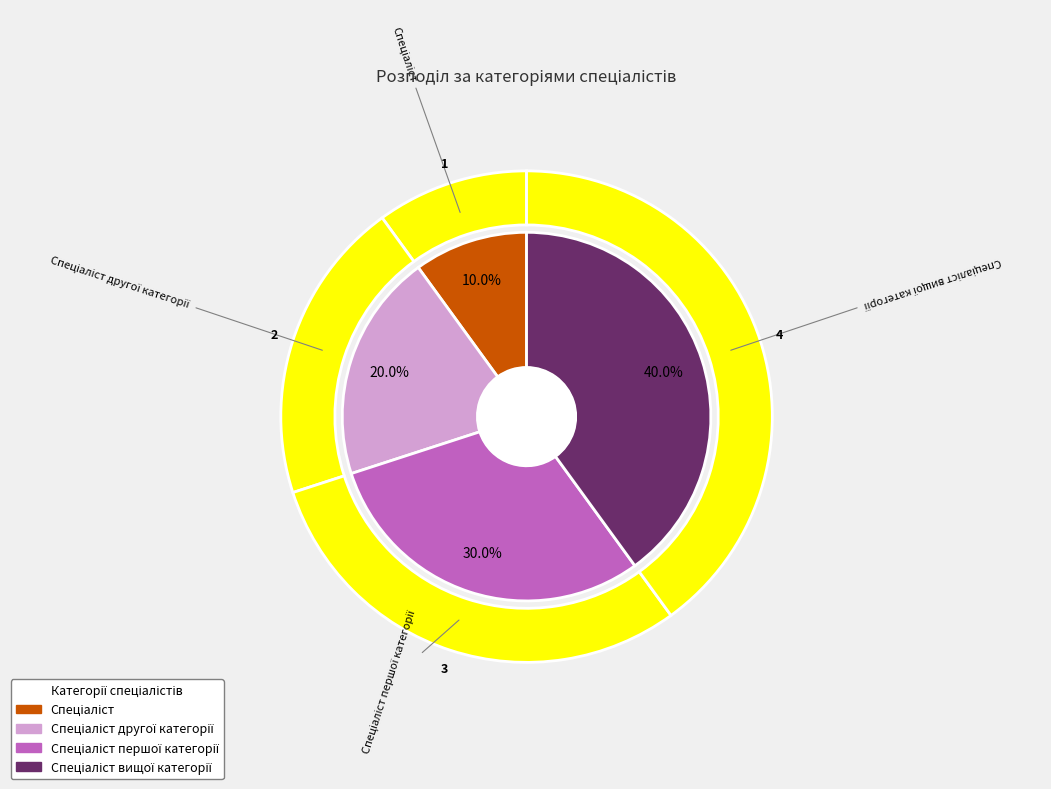

Rank the categories by value from lowest to highest.

Спеціаліст, Спеціаліст другої категорії, Спеціаліст першої категорії, Спеціаліст вищої категорії